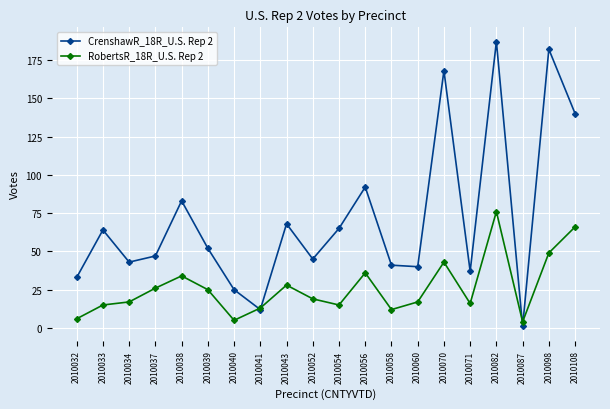

Rank the series by their average value, from highest to lowest.

CrenshawR_18R_U.S. Rep 2, RobertsR_18R_U.S. Rep 2